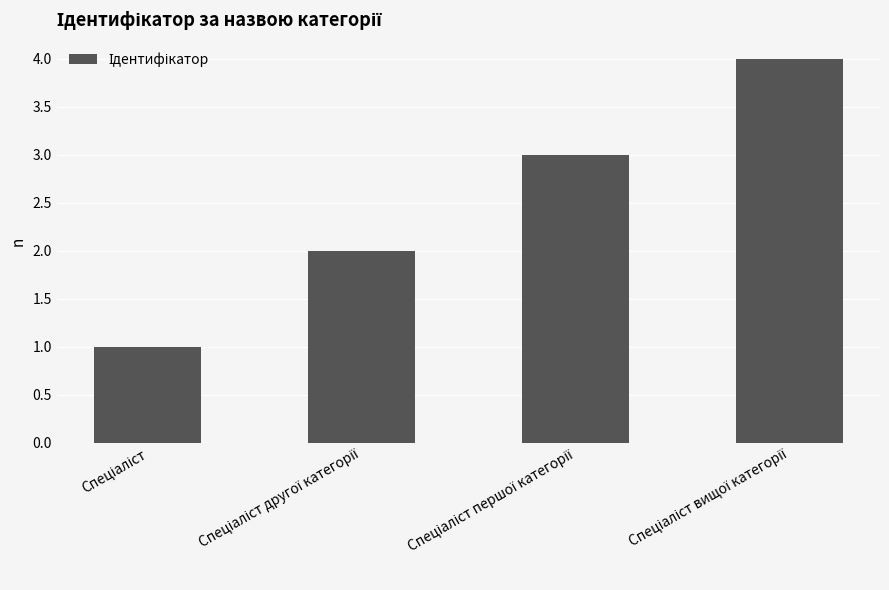

What is the difference between the maximum and minimum values?

3